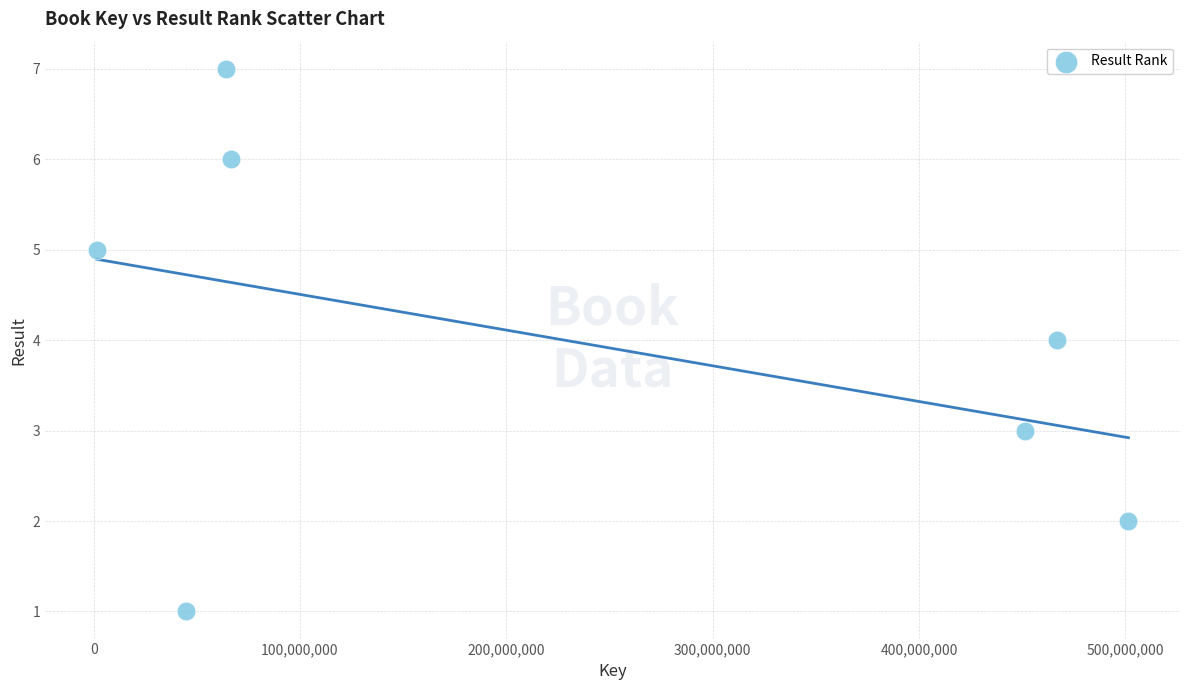

What is the range of X values (max minus min)?

499931866